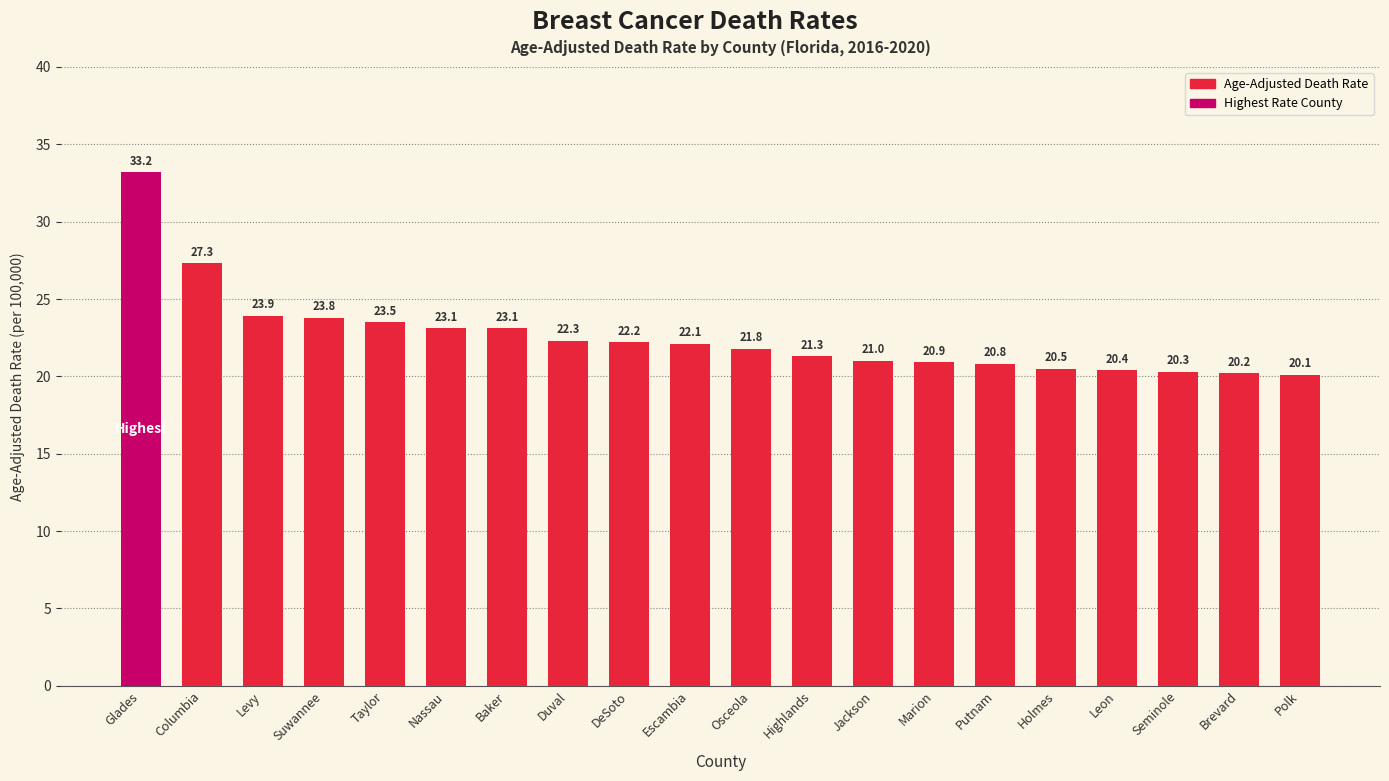

Count the number of data series in this chart.

1